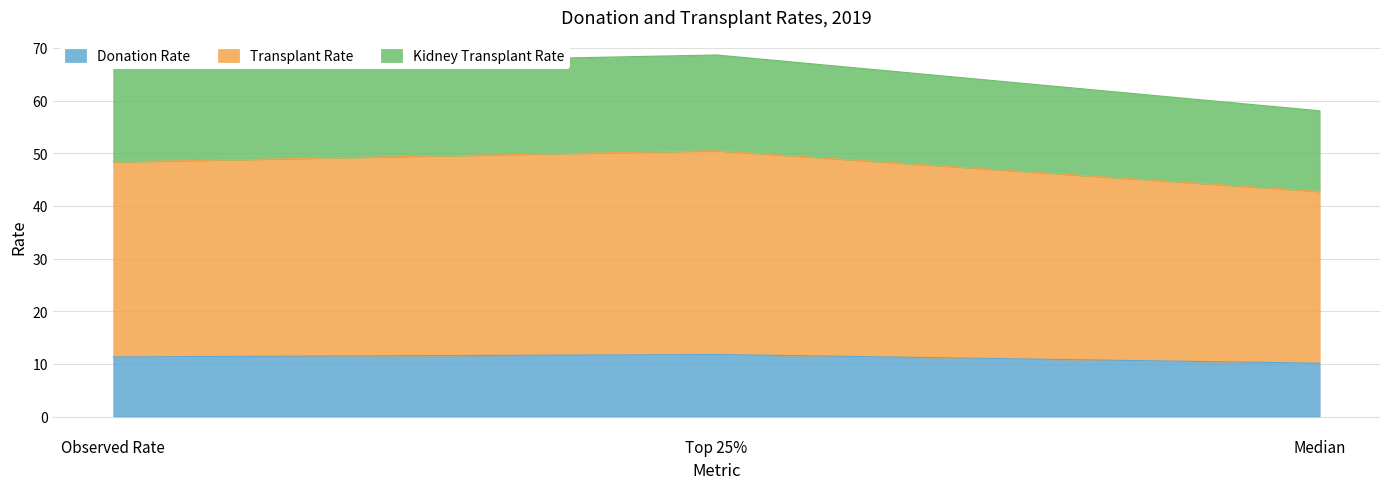

Is it true that Donation Rate equals 18.4 at Top 25%?

False